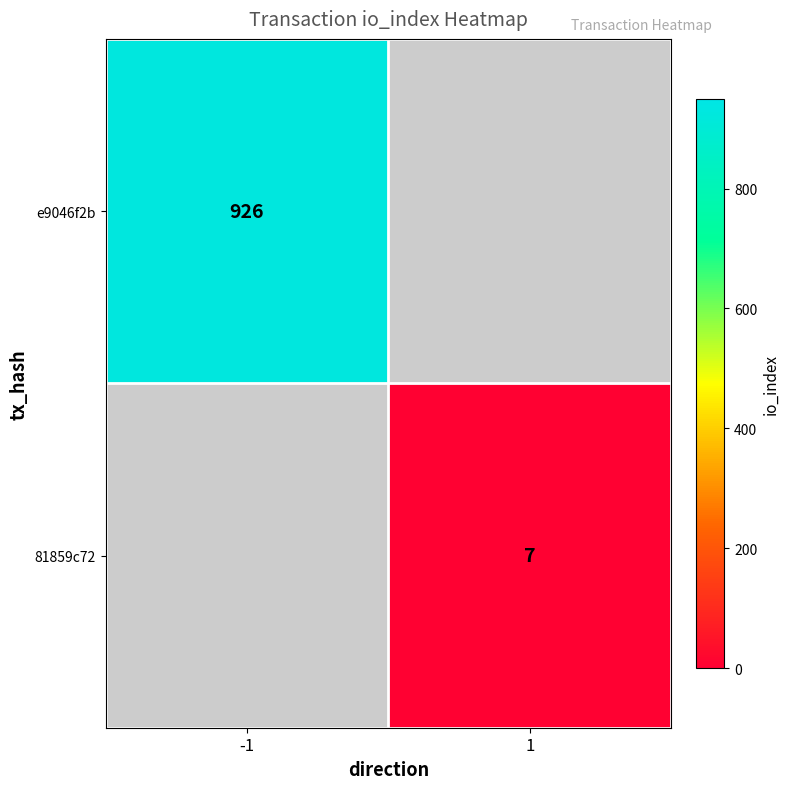

List the series in order of their peak value, lowest first.

e9046f2b, 81859c72